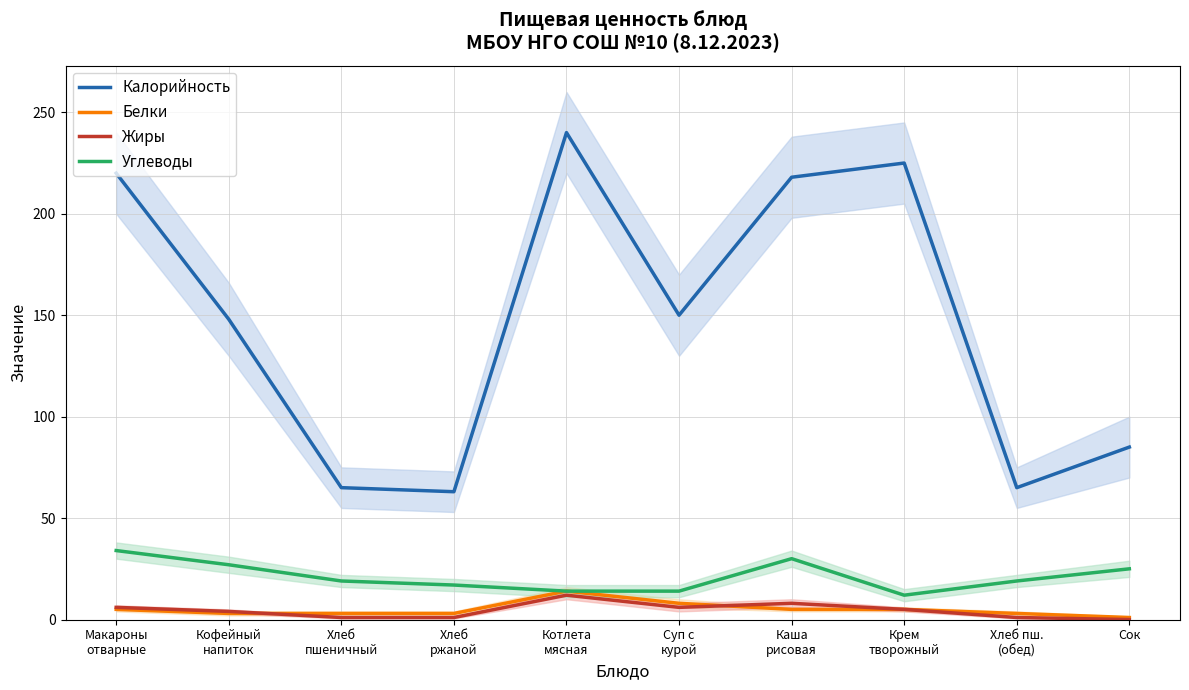

What is the sum of all Калорийность values?

1479